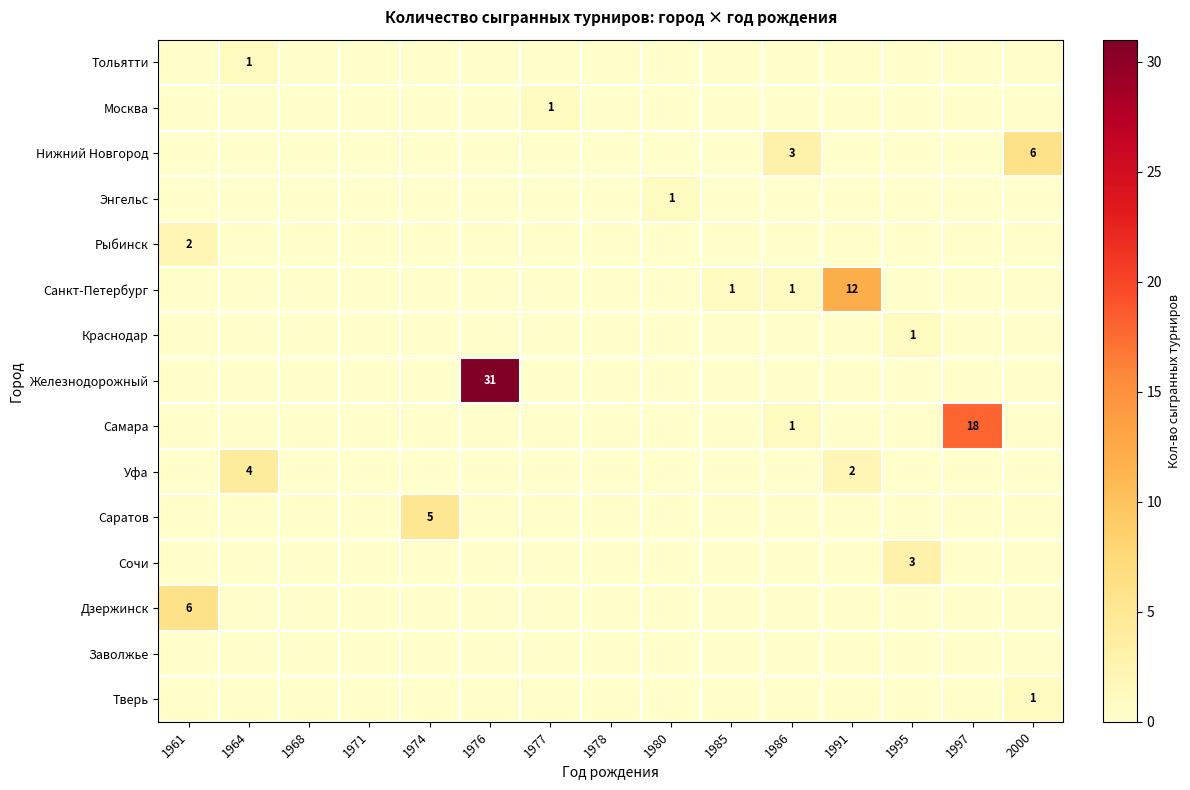

At how many categories does at least one series exceed 3?

7